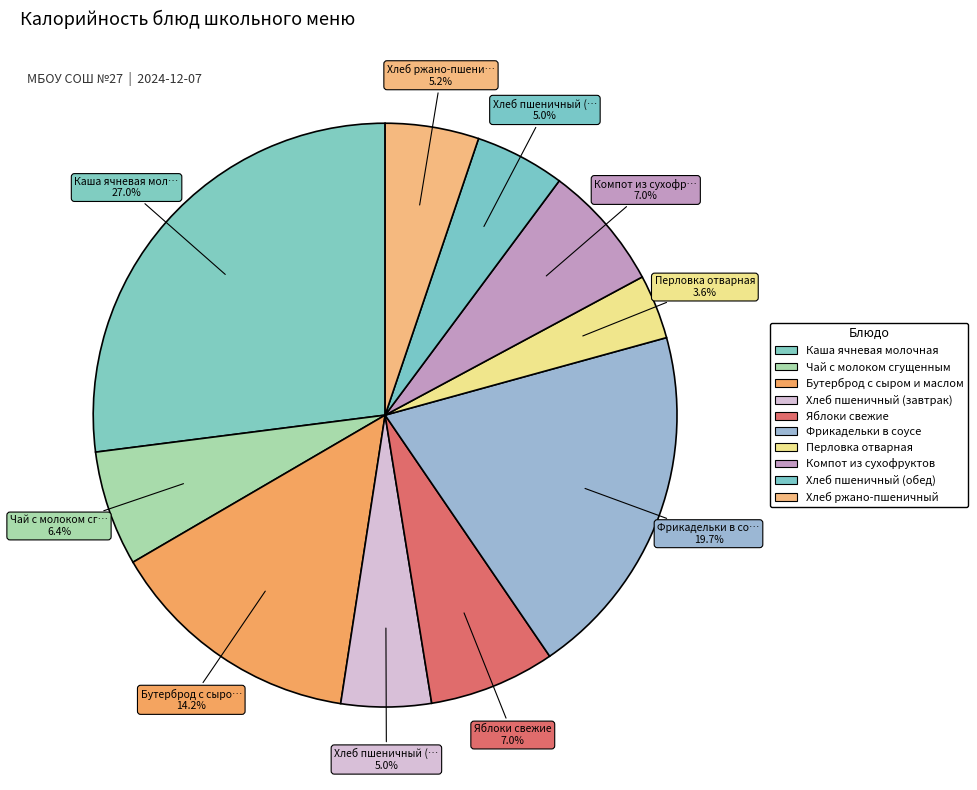

True or false: Каша ячневая молочная accounts for 27% of the total.

True